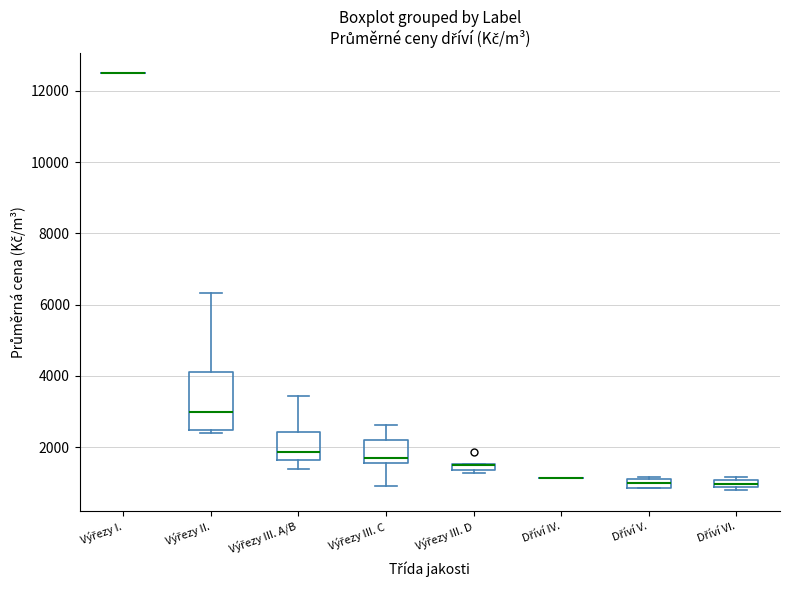

Which box is the tallest, from its lower edge to its upper edge?

Výřezy II.